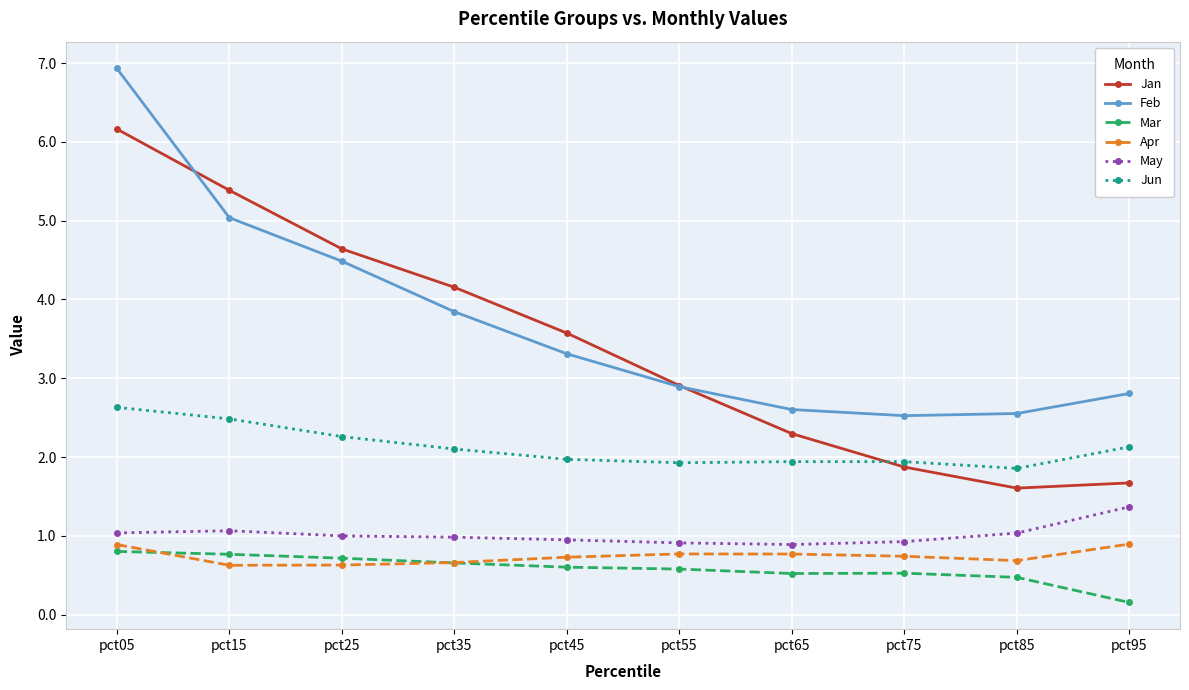

What is the value of the Jun point at the 4th from the left?

2.1